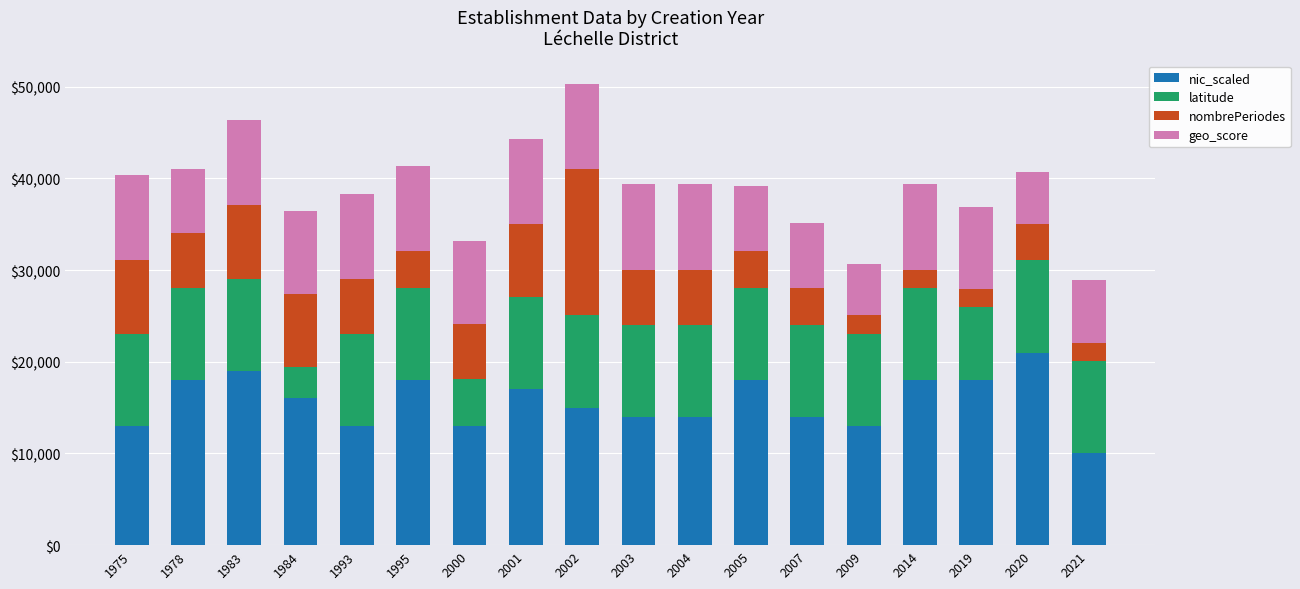

Does the chart contain any negative values?

No